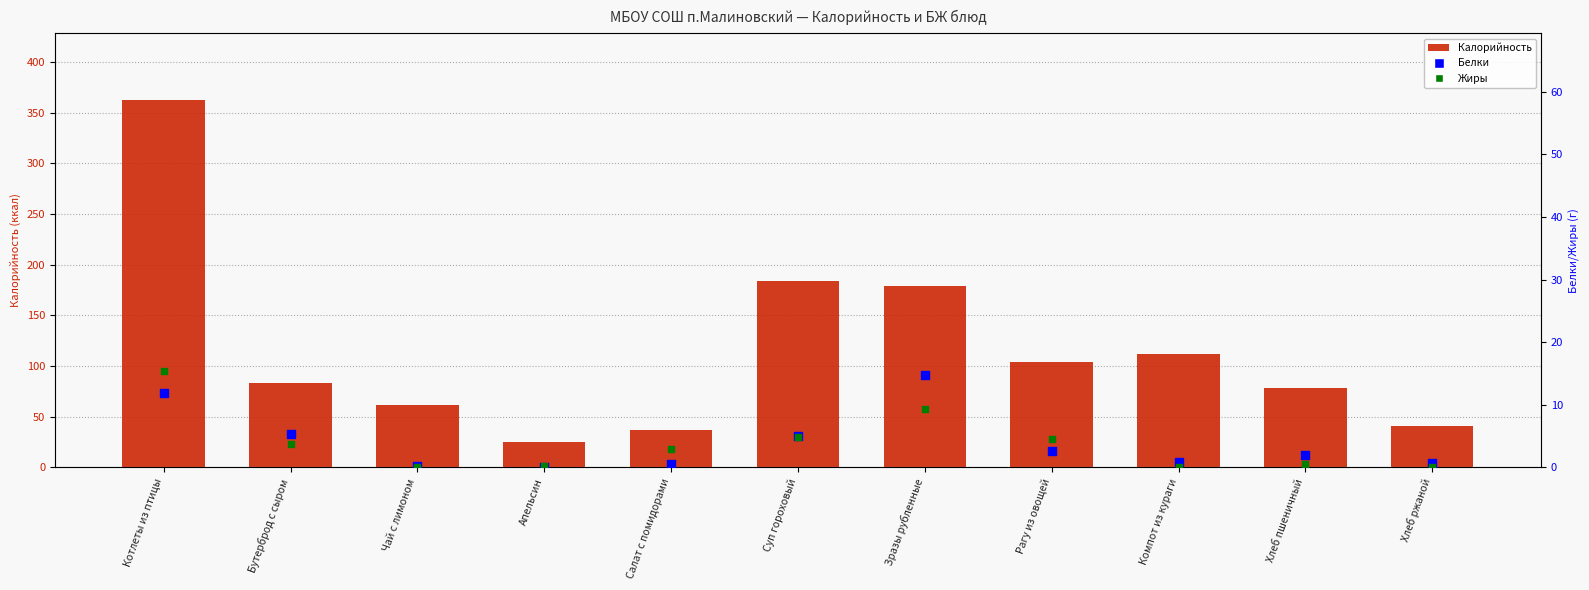

Which series contains the highest Y value?

Калорийность